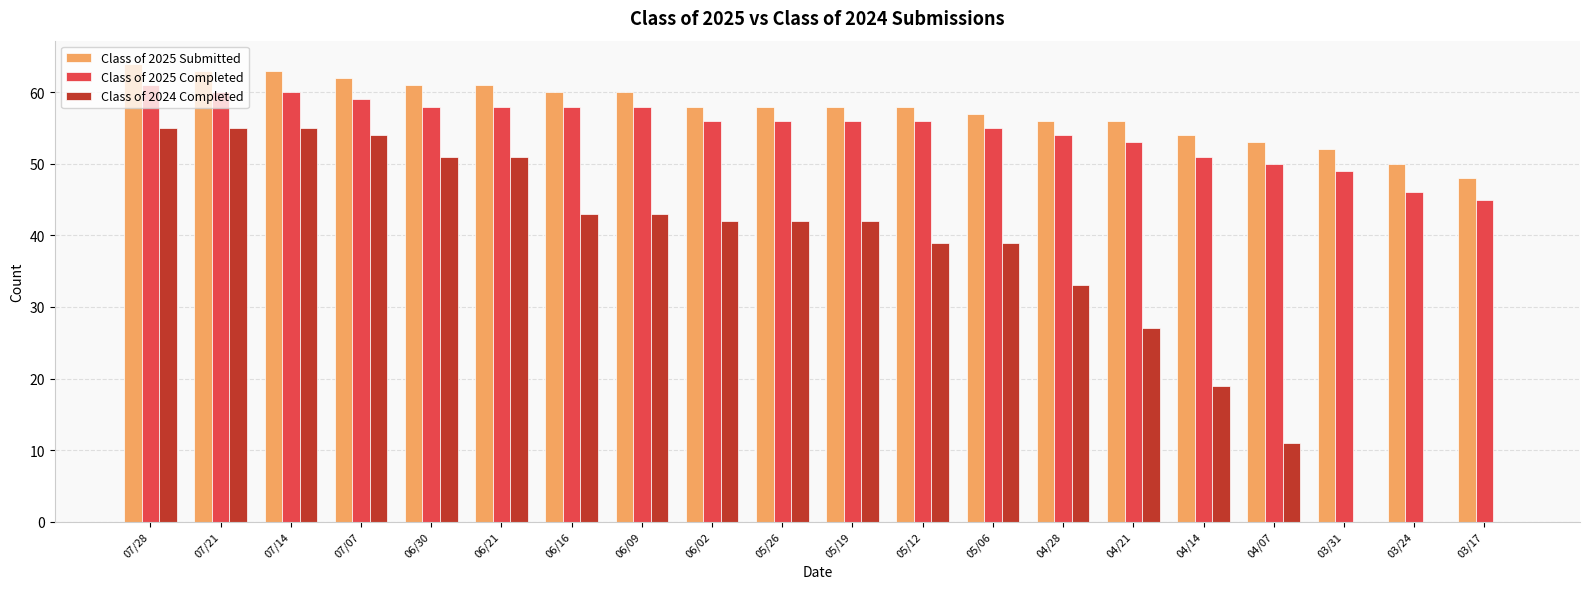

What is the sum of the Class of 2024 Completed values at 07/21 and 07/07?

109